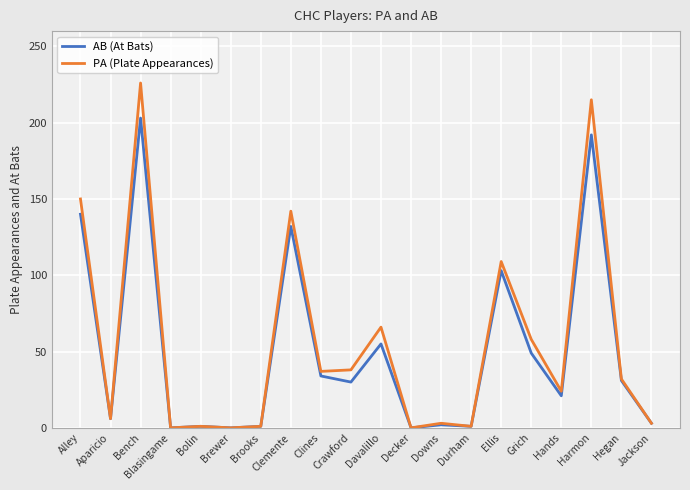

What position from the left is Clemente?

8